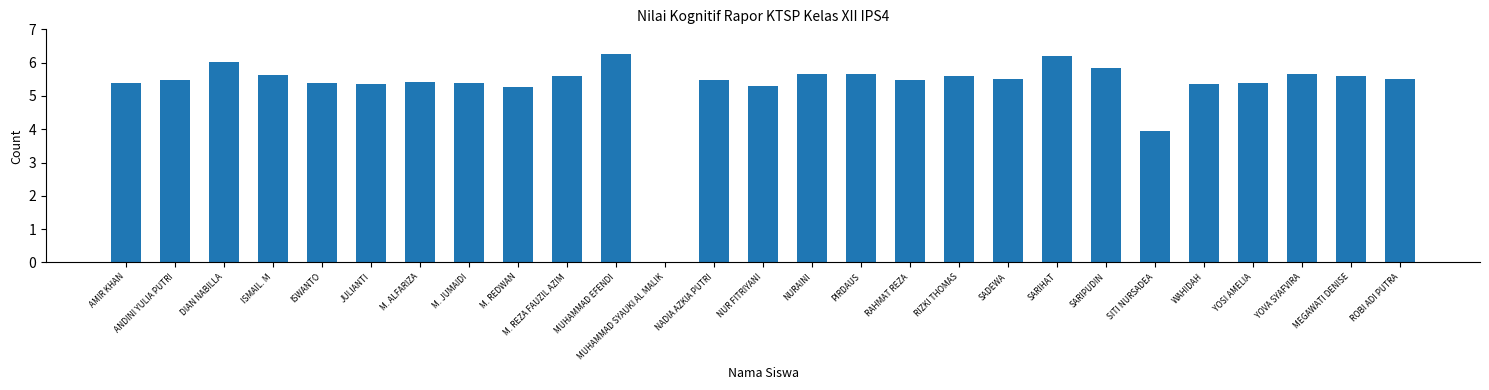

What is the greatest value displayed?

6.3